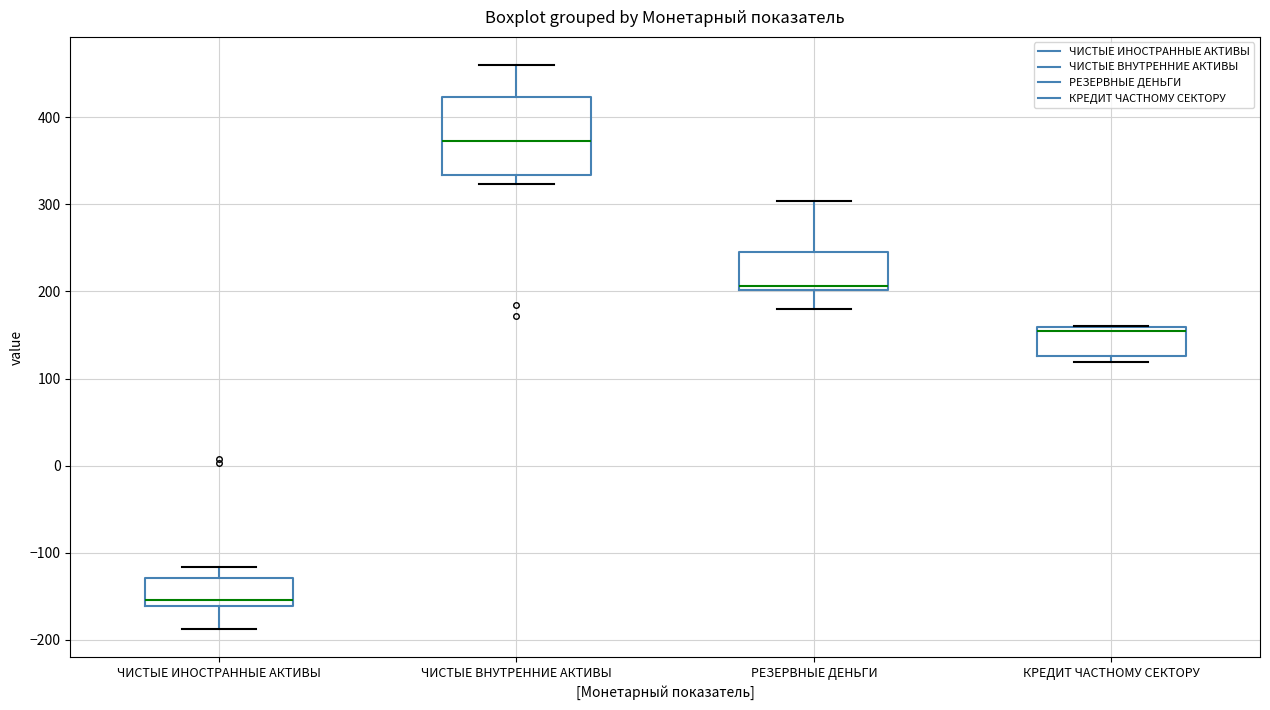

Reading left to right, transcribe this box plot: for each box, give where its median line is, the range the box spans, and where its two whiskers end, as read against the y-axis. The values are not printed on the chart, so give them approximately, as read against the axis.

ЧИСТЫЕ ИНОСТРАННЫЕ АКТИВЫ: median -150, box -160 to -130, whiskers -190 to -120
ЧИСТЫЕ ВНУТРЕННИЕ АКТИВЫ: median 370, box 330 to 420, whiskers 320 to 460
РЕЗЕРВНЫЕ ДЕНЬГИ: median 210, box 200 to 240, whiskers 180 to 300
КРЕДИТ ЧАСТНОМУ СЕКТОРУ: median 160 (just below the box's upper edge), box 130 to 160, whiskers 120 to 160